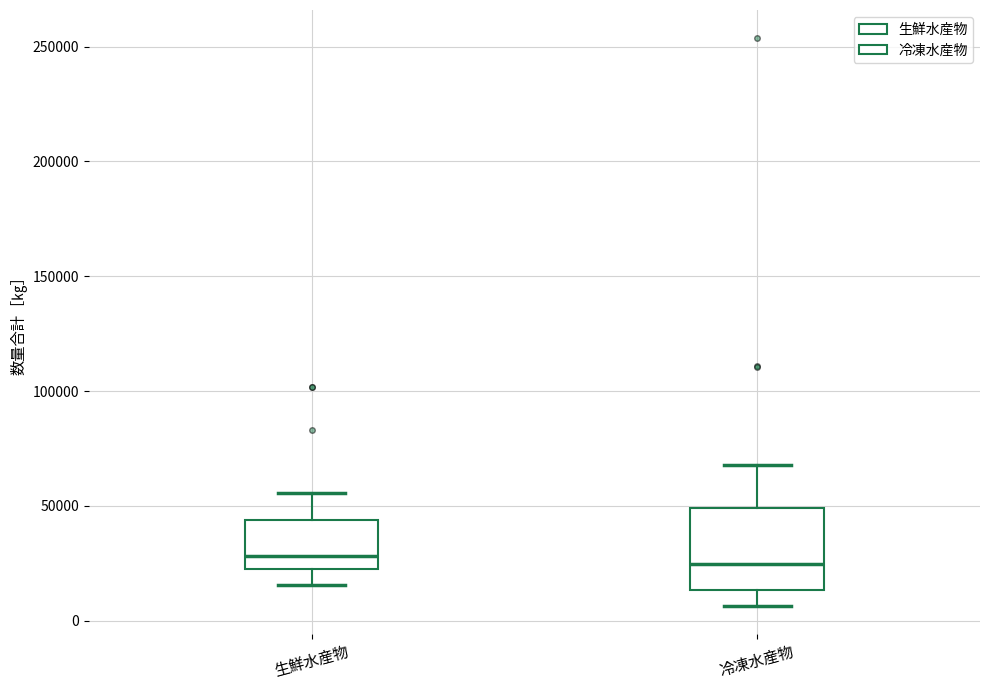

Reading left to right, read every box against the y-axis: the position of its median line, the range the box covers, and the ends of its whiskers. The values are not printed on the chart, so give them approximately, as read against the axis.

生鮮水産物: median 30000, box 25000 to 45000, whiskers 15000 to 55000
冷凍水産物: median 25000, box 15000 to 50000, whiskers 5000 to 70000